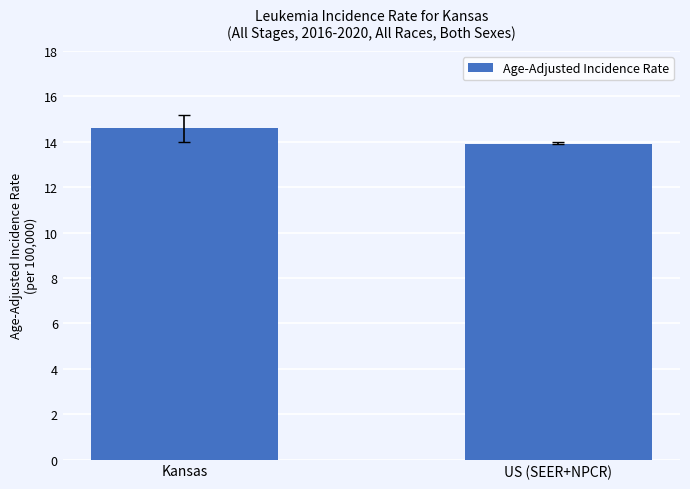

At which category does the chart reach its minimum across all series?

US (SEER+NPCR)